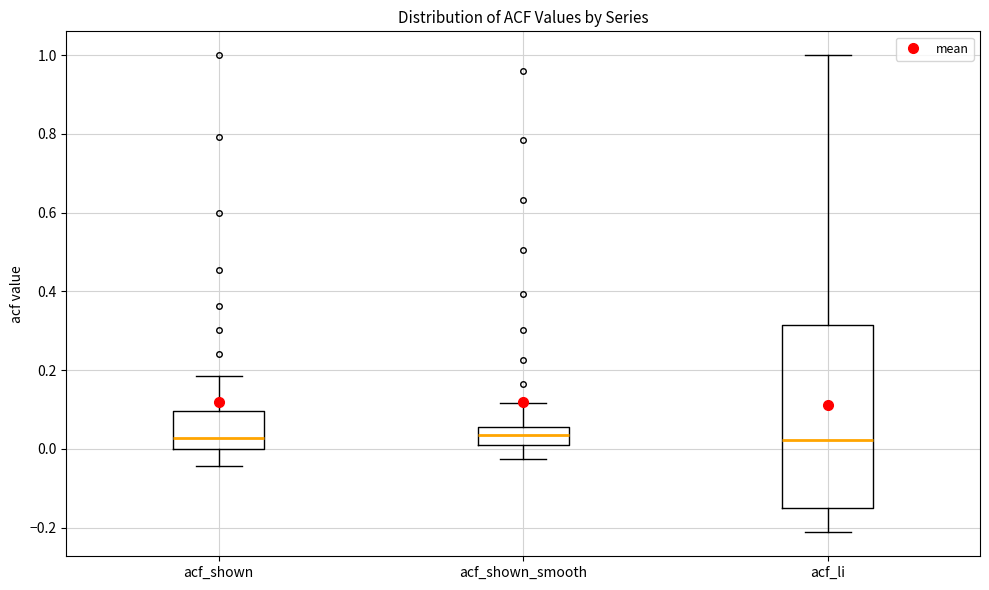

Where does the lower whisker of the box for acf_shown_smooth end on the y-axis? The values are not printed on the chart, so give them approximately, as read against the axis.

-0.02